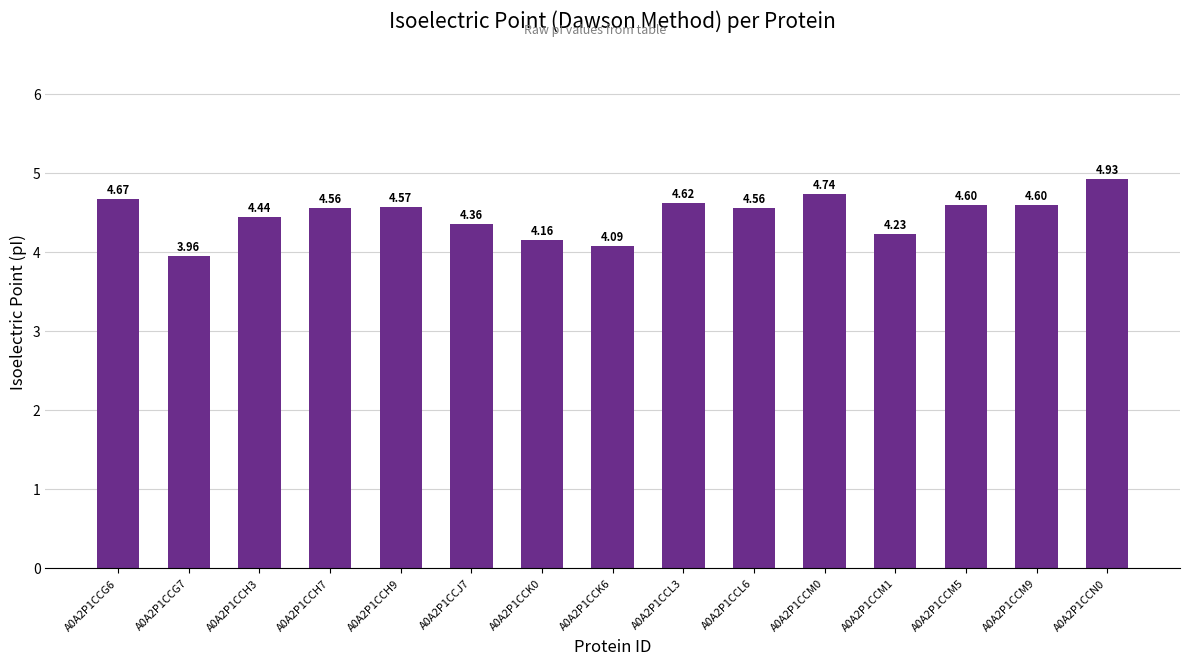

True or false: the data shows 2.9 at A0A2P1CCJ7.

False